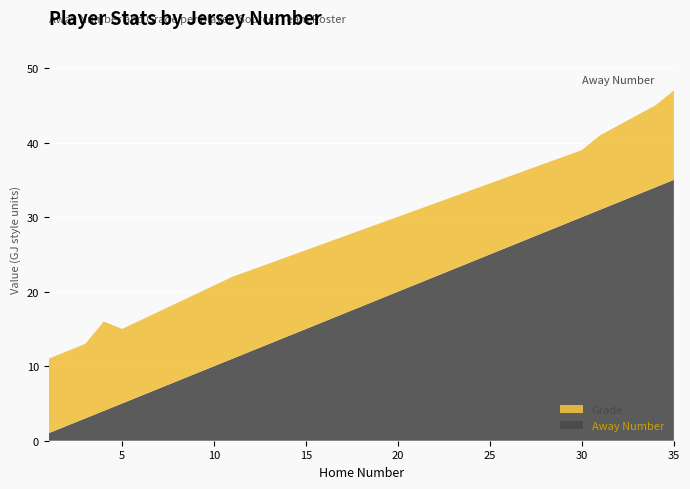

Reading left to right, list all the values displayed in this chart.

Away Number: 1=1	3=3	4=4	5=5	11=11	30=30	31=31	34=34	35=35
Grade: 1=10	3=10	4=12	5=10	11=11	30=9	31=10	34=11	35=12